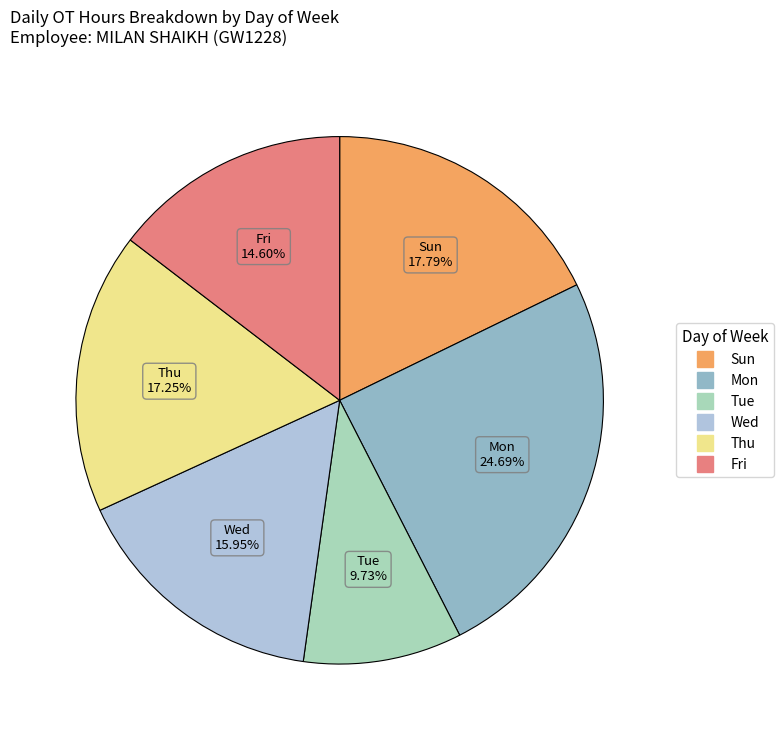

To the nearest percent, what is the difference between the largest and smallest slice percentages?

15%